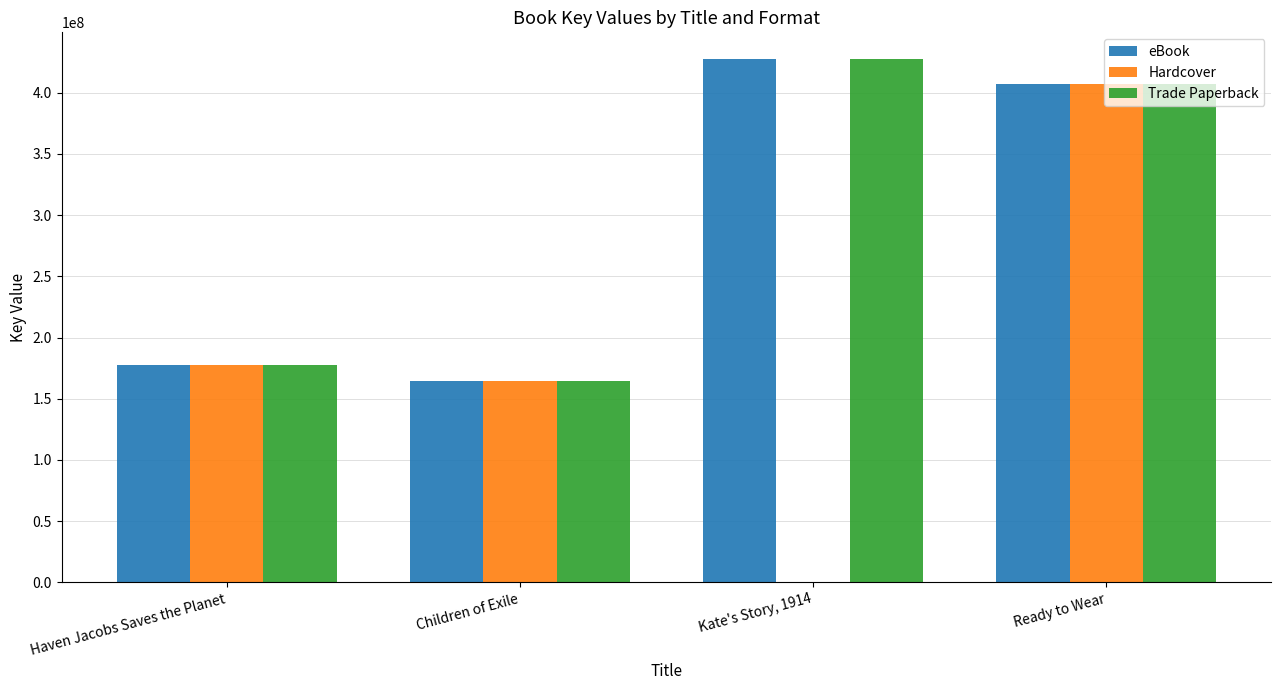

The eBook series shows 741031311 at Kate's Story, 1914. True or false?

False